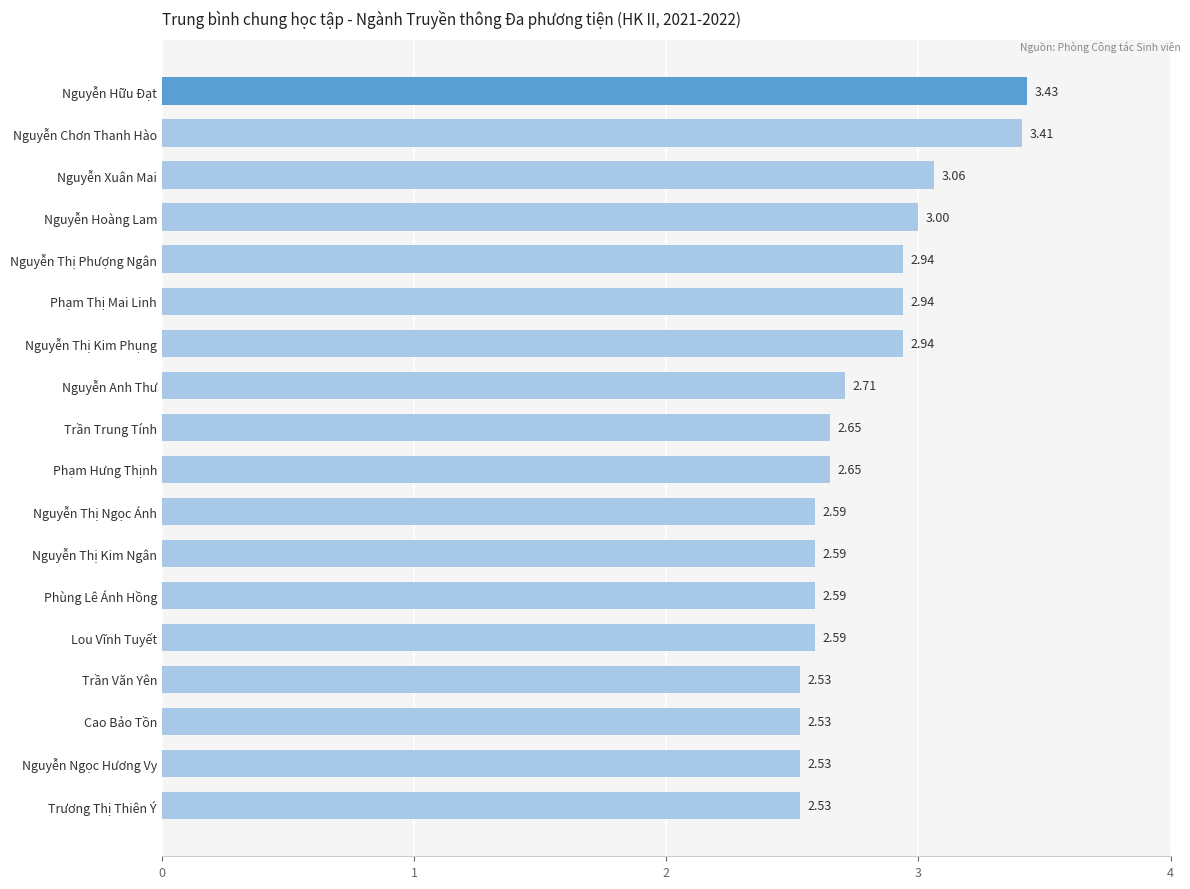

What is the average value?

2.8